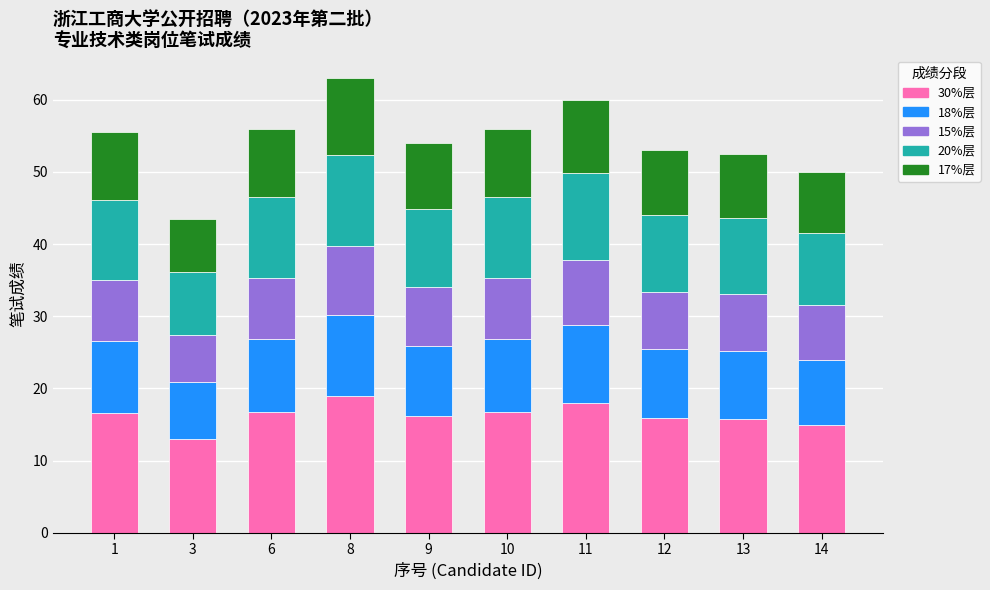

What is the total value across all series at 3?

43.5